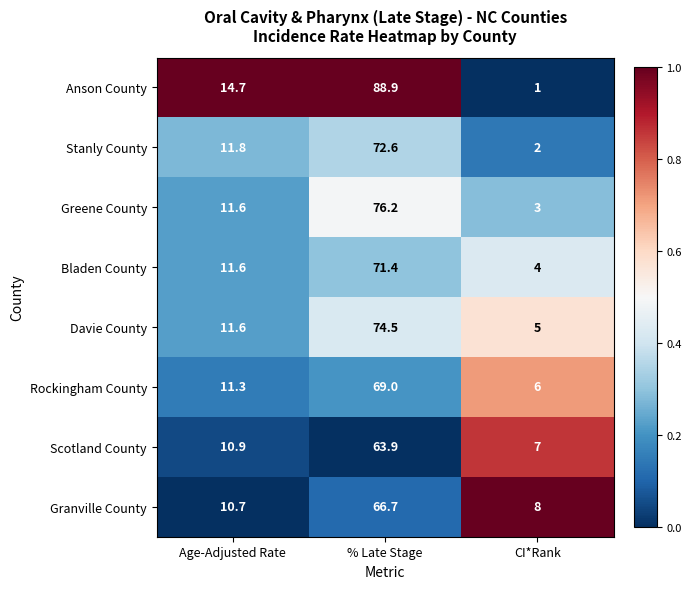

Reading left to right, list all the values displayed in this chart.

Anson County: Age-Adjusted Rate=14.7	% Late Stage=88.9	CI*Rank=1.0
Stanly County: Age-Adjusted Rate=11.8	% Late Stage=72.6	CI*Rank=2.0
Greene County: Age-Adjusted Rate=11.6	% Late Stage=76.2	CI*Rank=3.0
Bladen County: Age-Adjusted Rate=11.6	% Late Stage=71.4	CI*Rank=4.0
Davie County: Age-Adjusted Rate=11.6	% Late Stage=74.5	CI*Rank=5.0
Rockingham County: Age-Adjusted Rate=11.3	% Late Stage=69.0	CI*Rank=6.0
Scotland County: Age-Adjusted Rate=10.9	% Late Stage=63.9	CI*Rank=7.0
Granville County: Age-Adjusted Rate=10.7	% Late Stage=66.7	CI*Rank=8.0